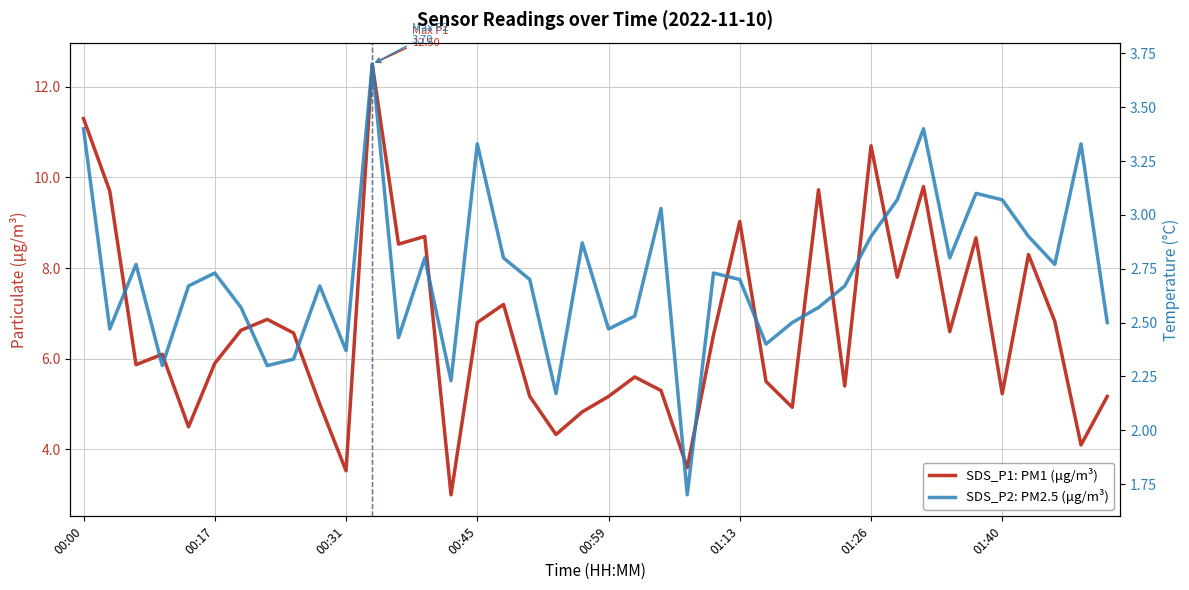

True or false: SDS_P1: PM1 (μg/m³) and SDS_P2: PM2.5 (μg/m³) cross at least once.

False